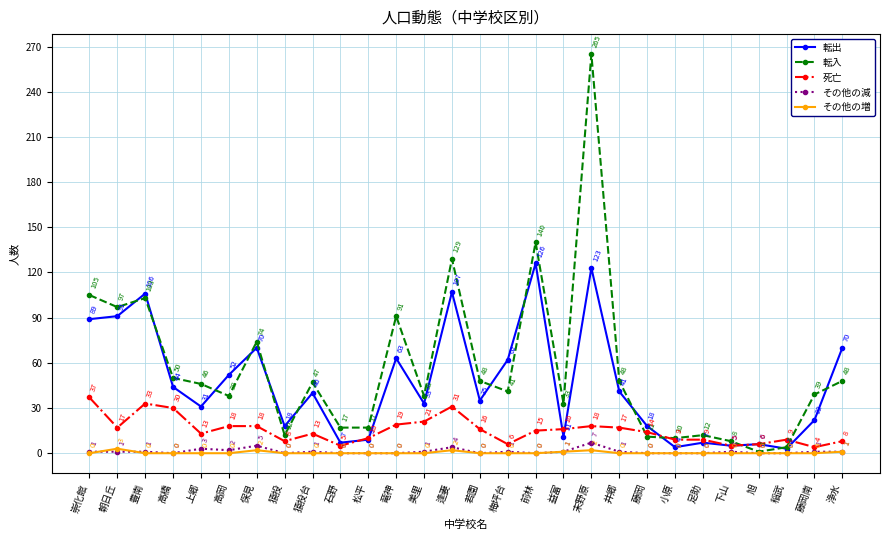

Reading left to right, transcribe all the data shown in this chart.

転出: 89	91	106	44	31	52	70	18	40	7	9	63	33	107	35	62	126	11	123	41	18	4	7	5	6	3	22	70
転入: 105	97	103	50	46	38	74	12	47	17	17	91	38	129	48	41	140	33	265	48	11	10	12	8	1	4	39	48
死亡: 37	17	33	30	13	18	18	8	13	5	10	19	21	31	16	6	15	16	18	17	14	9	9	5	6	9	4	8
その他の減: 1	1	1	0	3	2	5	0	1	0	0	0	1	4	0	1	0	1	7	1	0	0	0	1	0	0	1	1
その他の増: 0	3	0	0	0	0	2	0	0	0	0	0	0	2	0	0	0	1	2	0	0	0	0	0	0	0	0	1